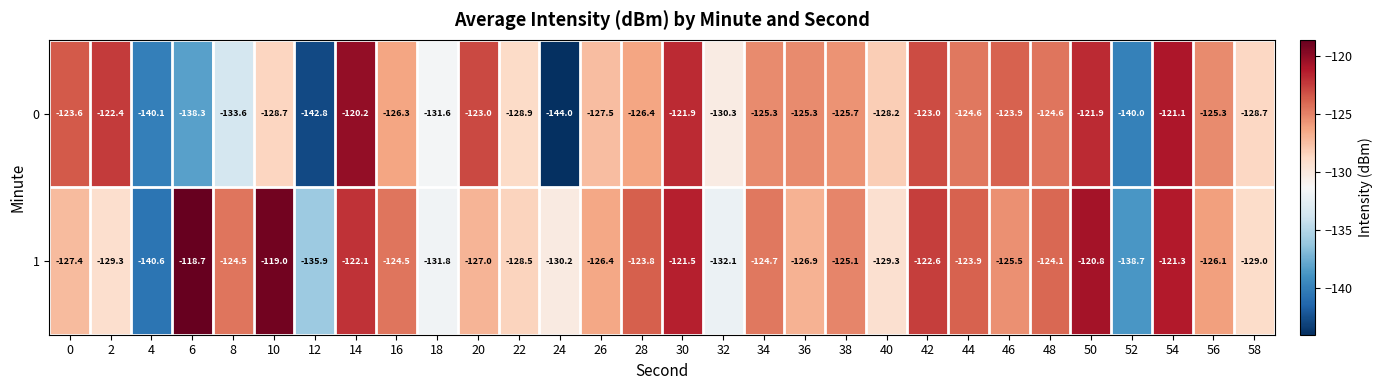

At 16, list the series in order from largest to smallest.

1, 0